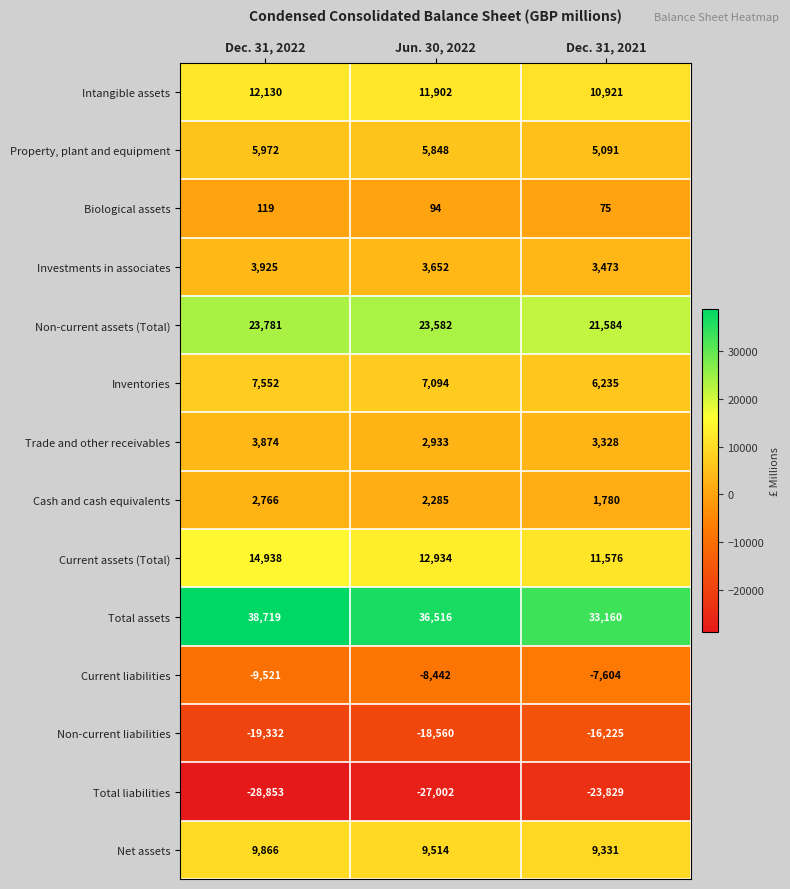

The value of Total assets at Jun. 30, 2022 is 36516. True or false?

True